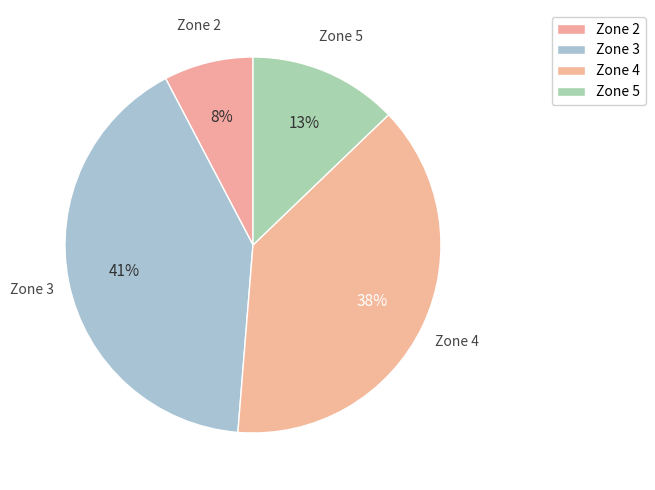

Which slice is the largest?

Zone 3